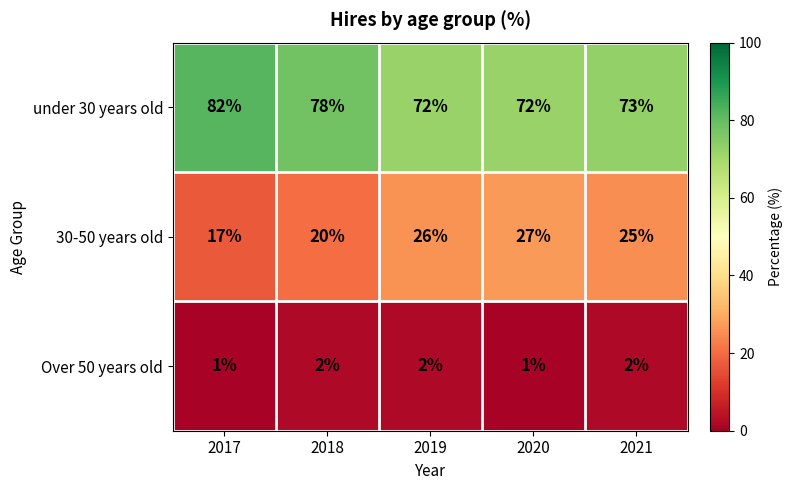

The 30-50 years old series shows 20 at 2018. True or false?

True